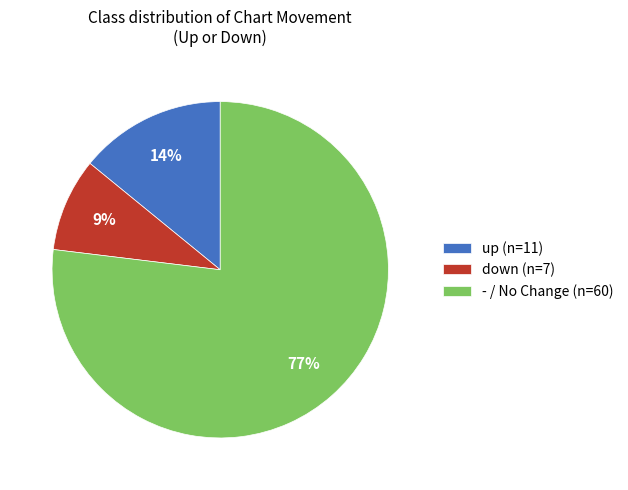

To the nearest percent, what is the difference between the largest and smallest slice percentages?

68%